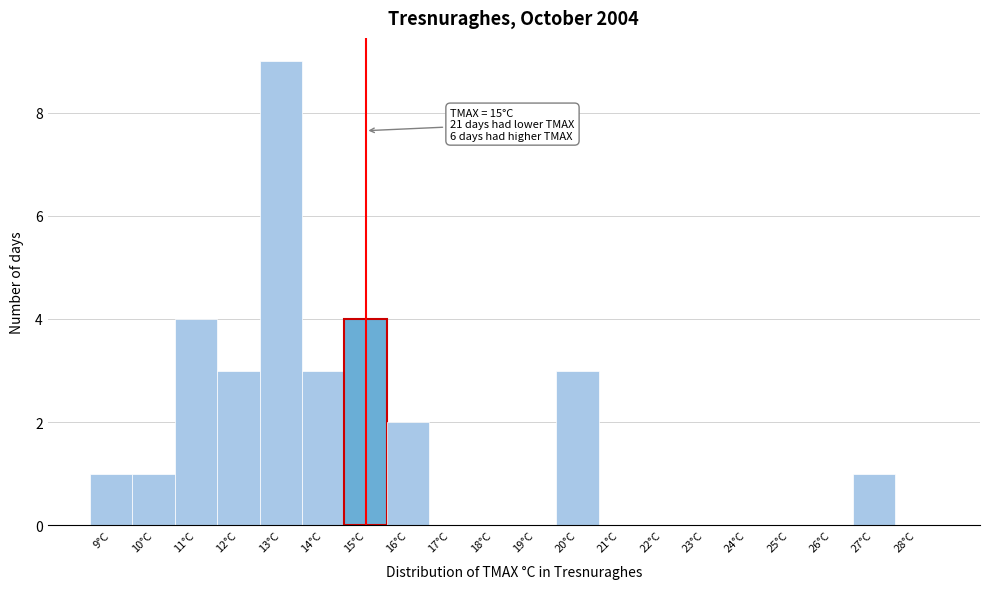

Over which range of the x-axis is the bar tallest?

12.5 to 13.5